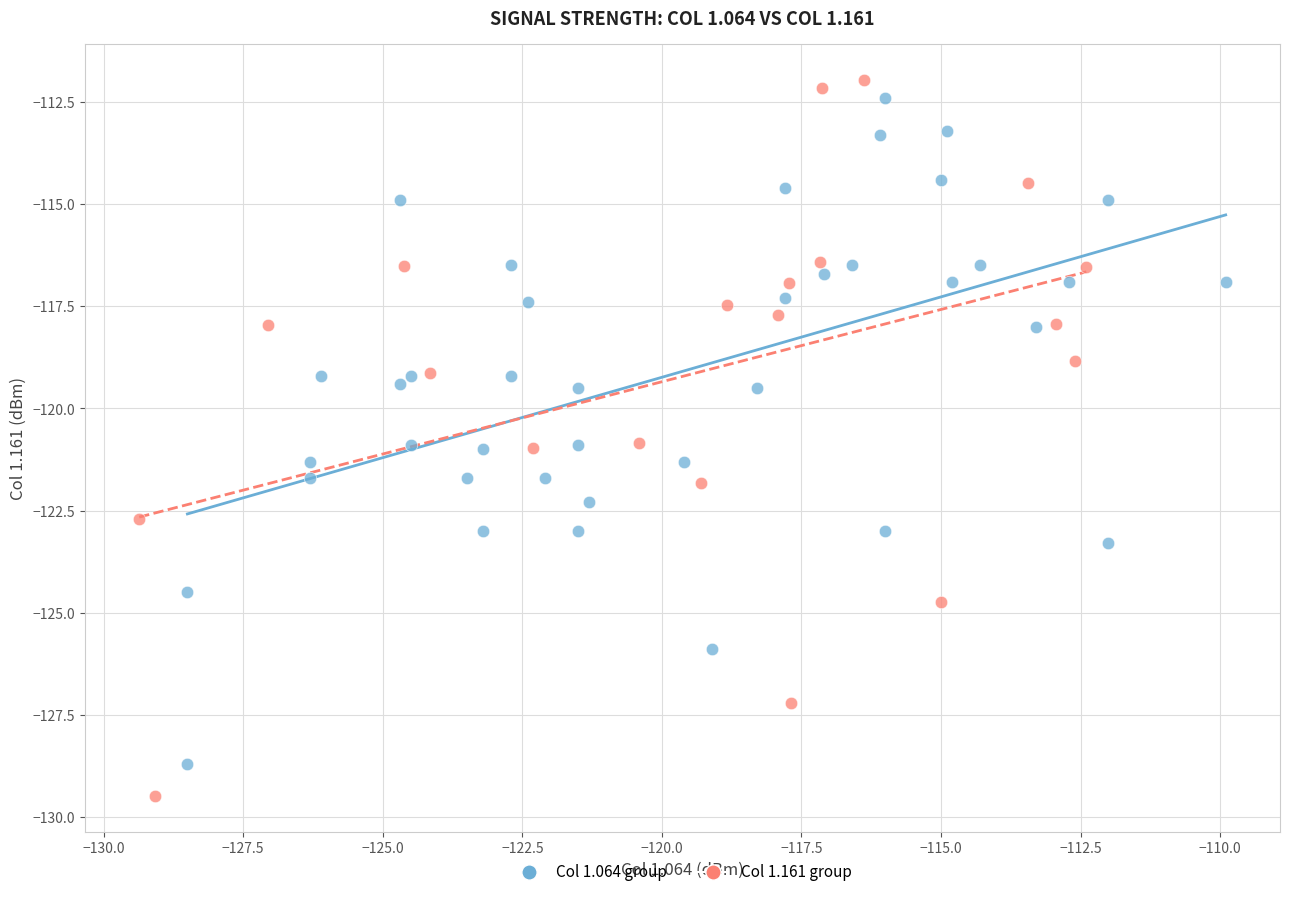

Which series has the largest Y range (max minus min)?

Col 1.161 group